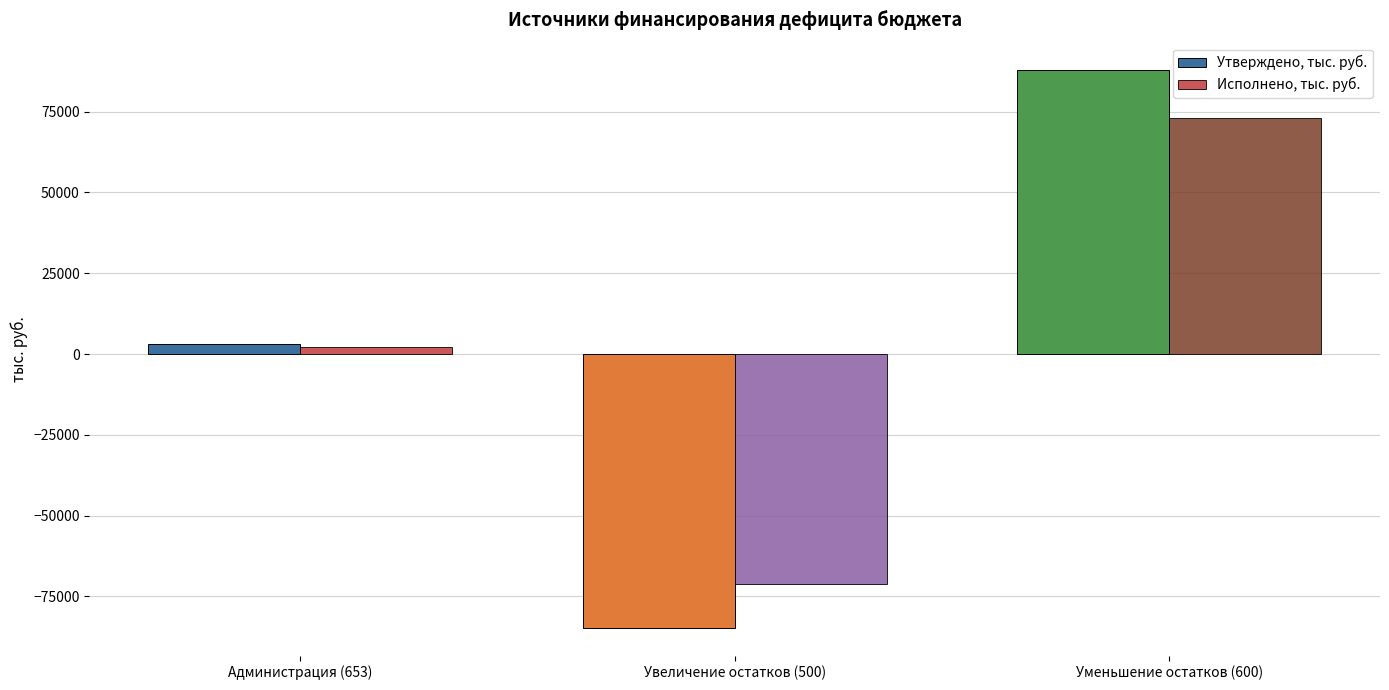

What is the label of the 1st bar from the right?

Уменьшение остатков (600)